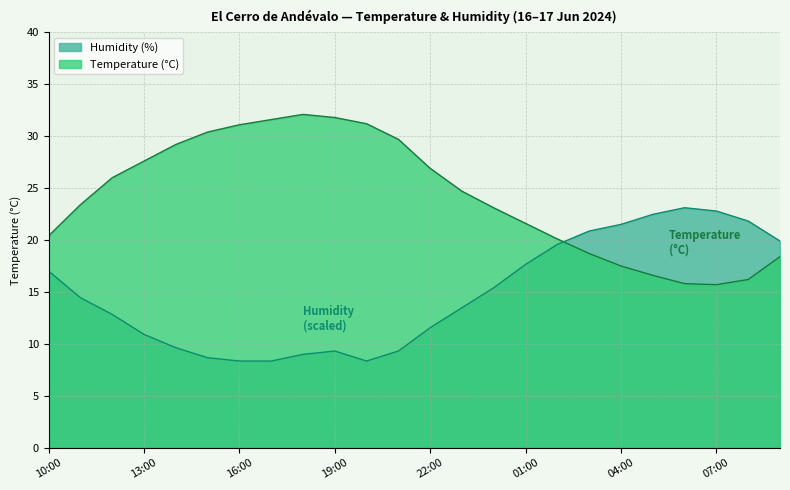

What is the maximum value for Humidity (%)?

23.1